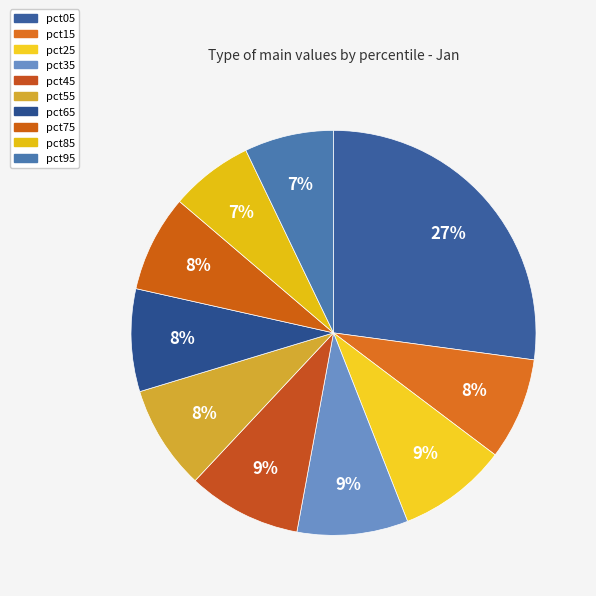

True or false: pct05 accounts for 27% of the total.

True